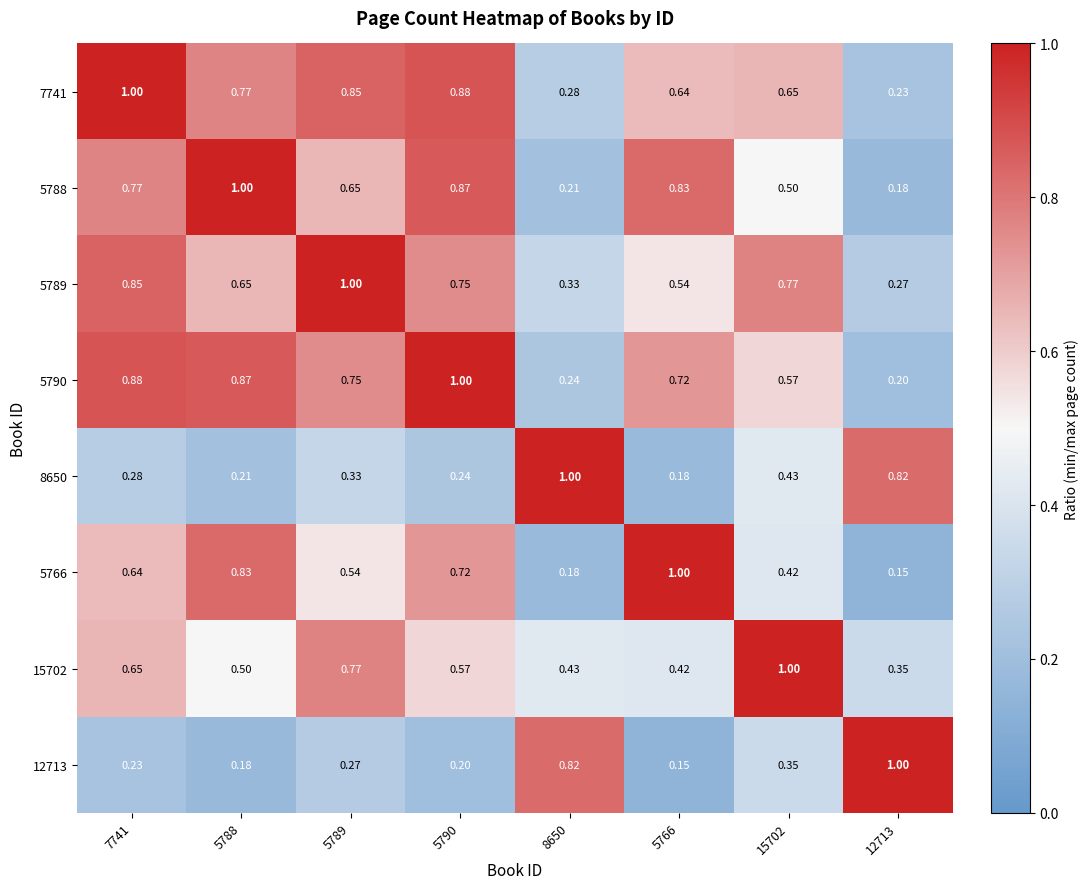

Is the value of 5789 at 8650 greater than the value of 5790 at 5789?

No